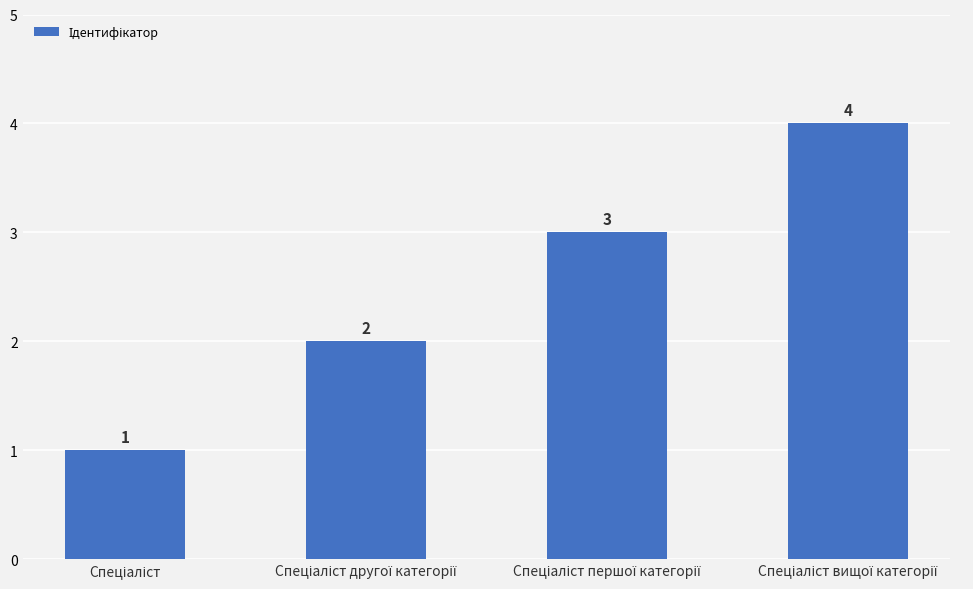

What is the value of the 2nd bar from the left?

2